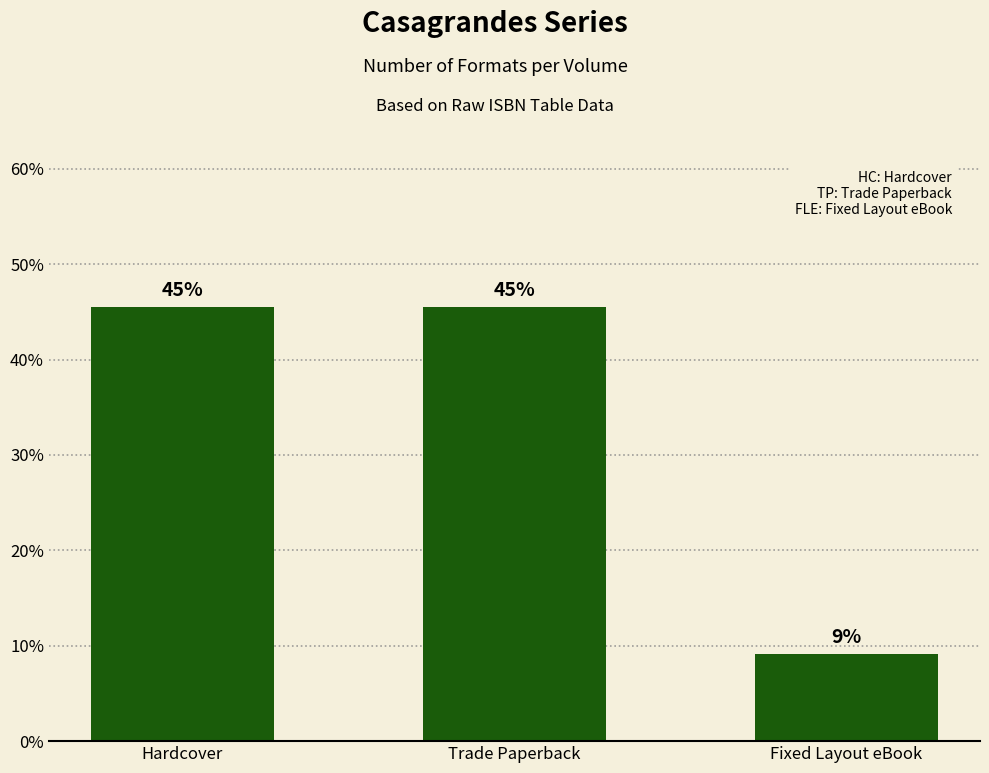

List the labels in order of value, largest first.

Hardcover, Trade Paperback, Fixed Layout eBook